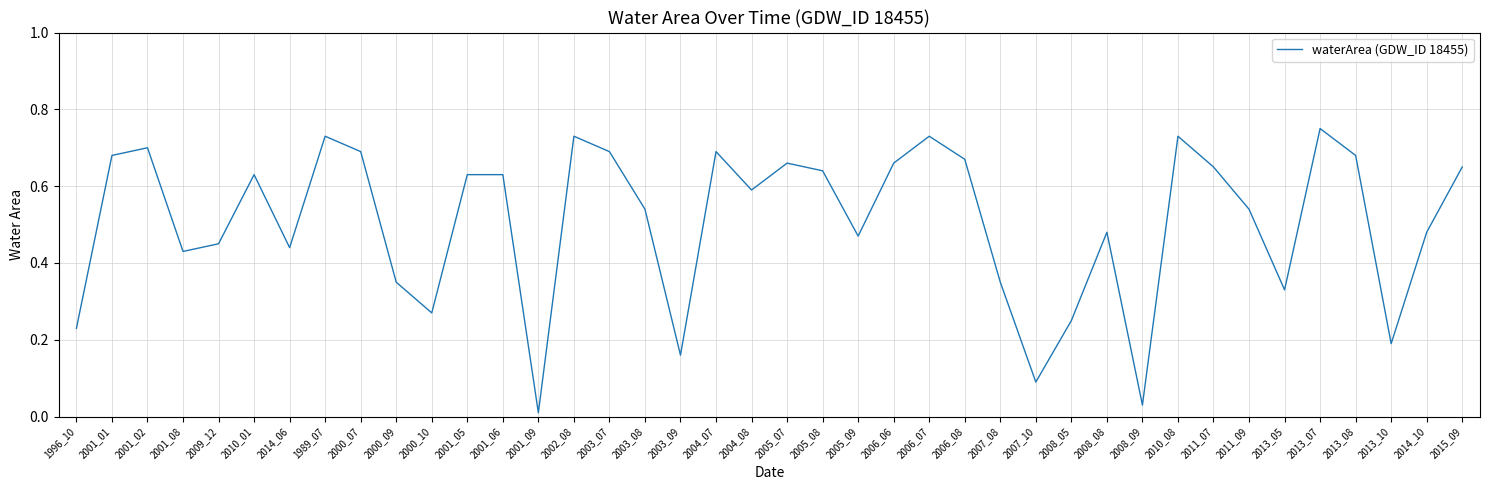

True or false: the data shows 0.4 at 2000_07.

False